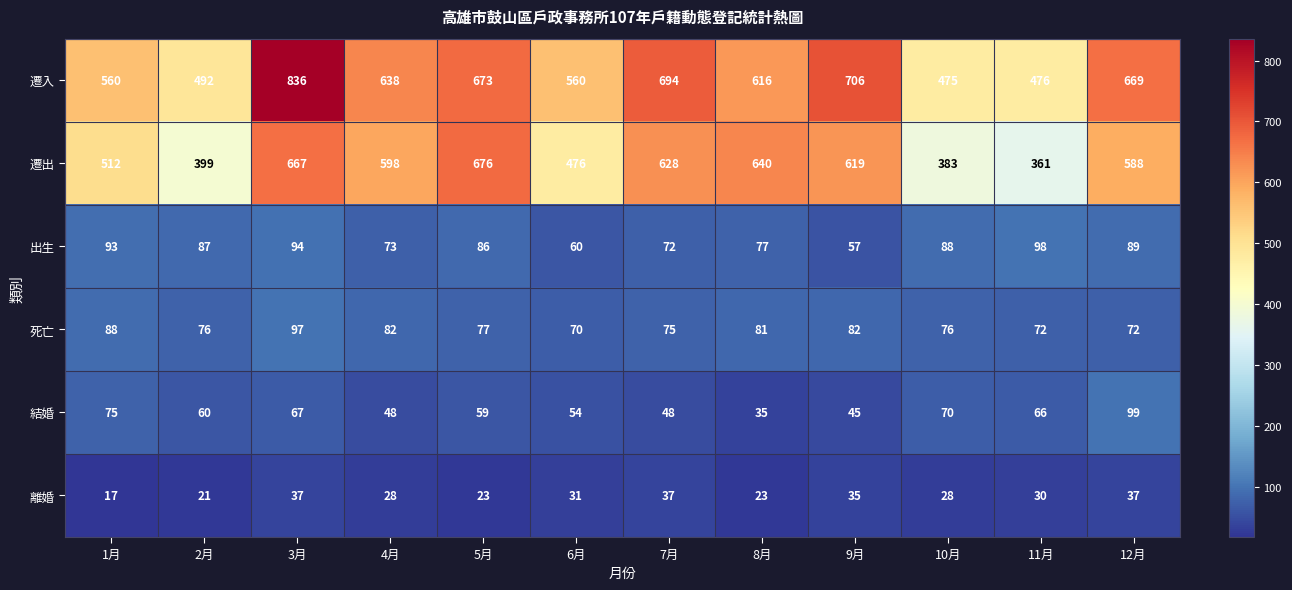

True or false: 遷出 has a value of 598 at 4月.

True